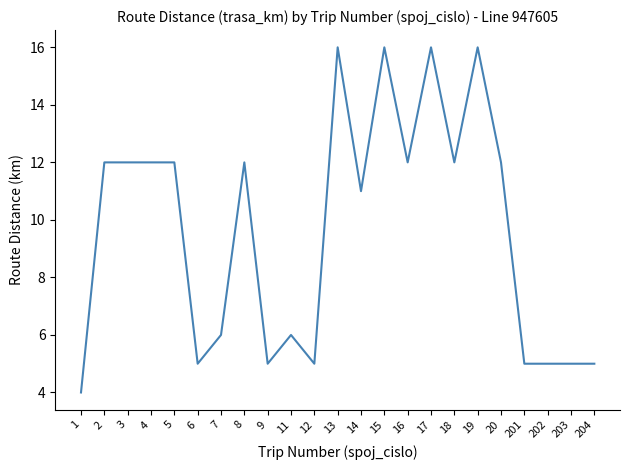

Reading right to left, extract all data points from this chart.

5	5	5	5	12	16	12	16	12	16	11	16	5	6	5	12	6	5	12	12	12	12	4